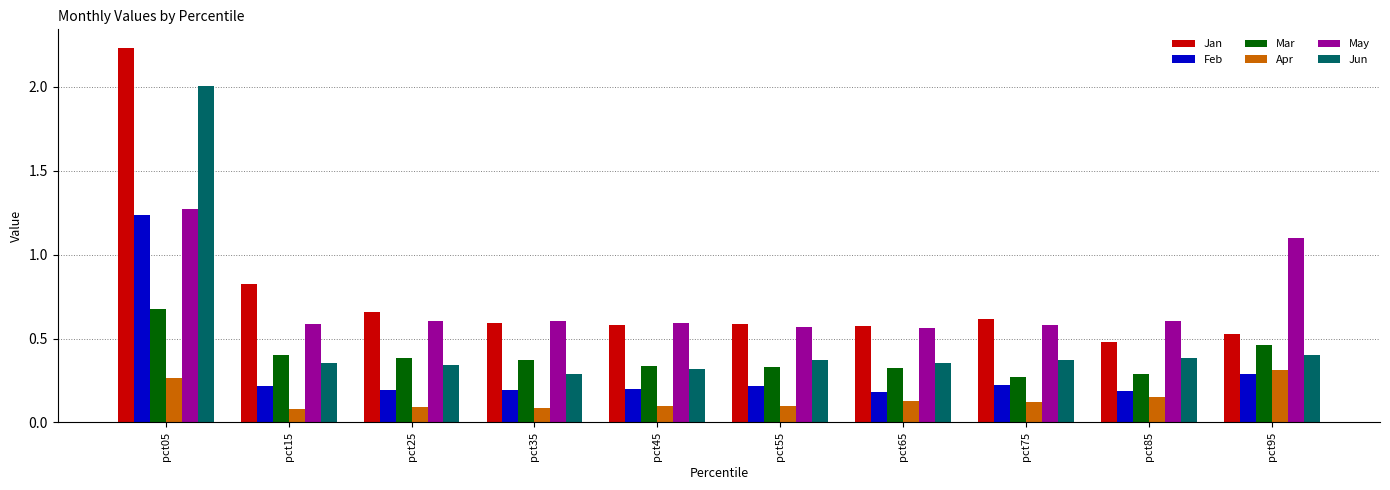

At which category is the sum across all series the highest?

pct05